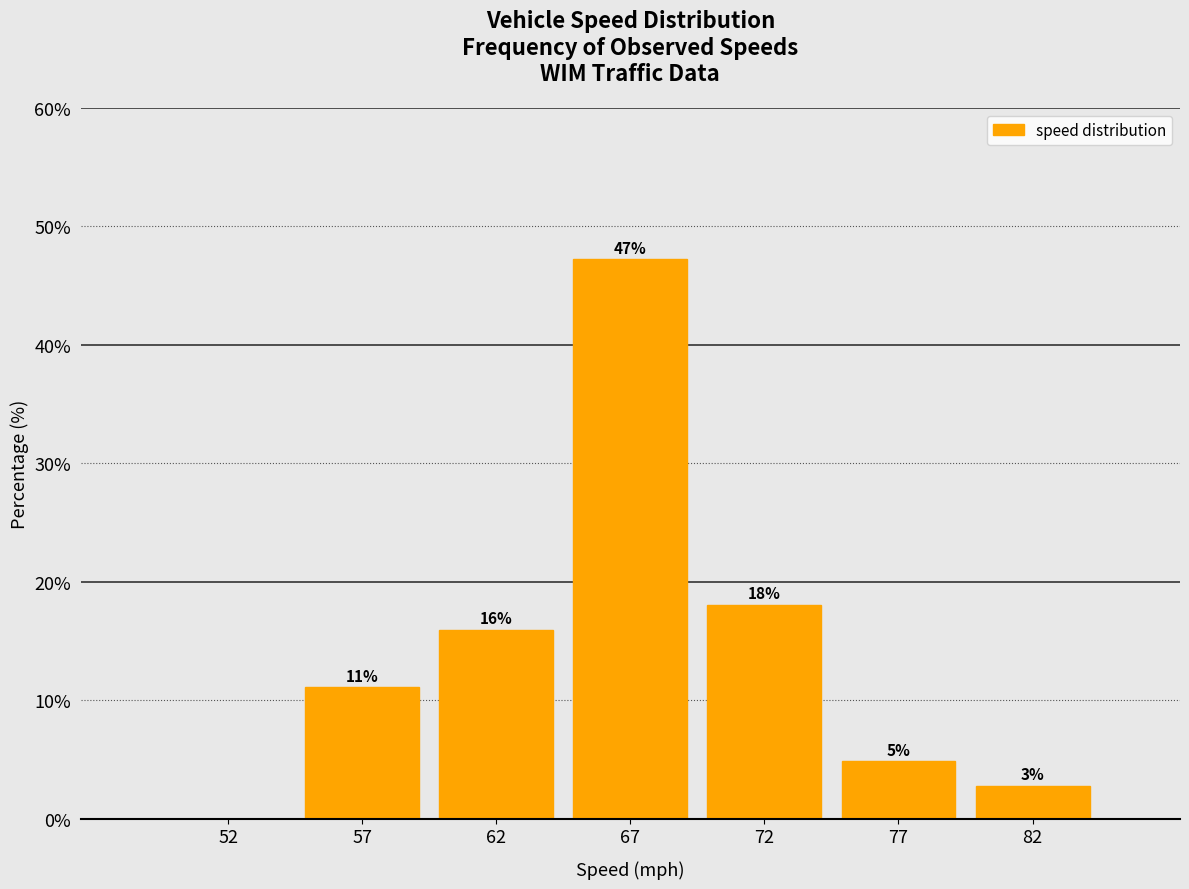

Which label corresponds to the largest value in the chart?

67